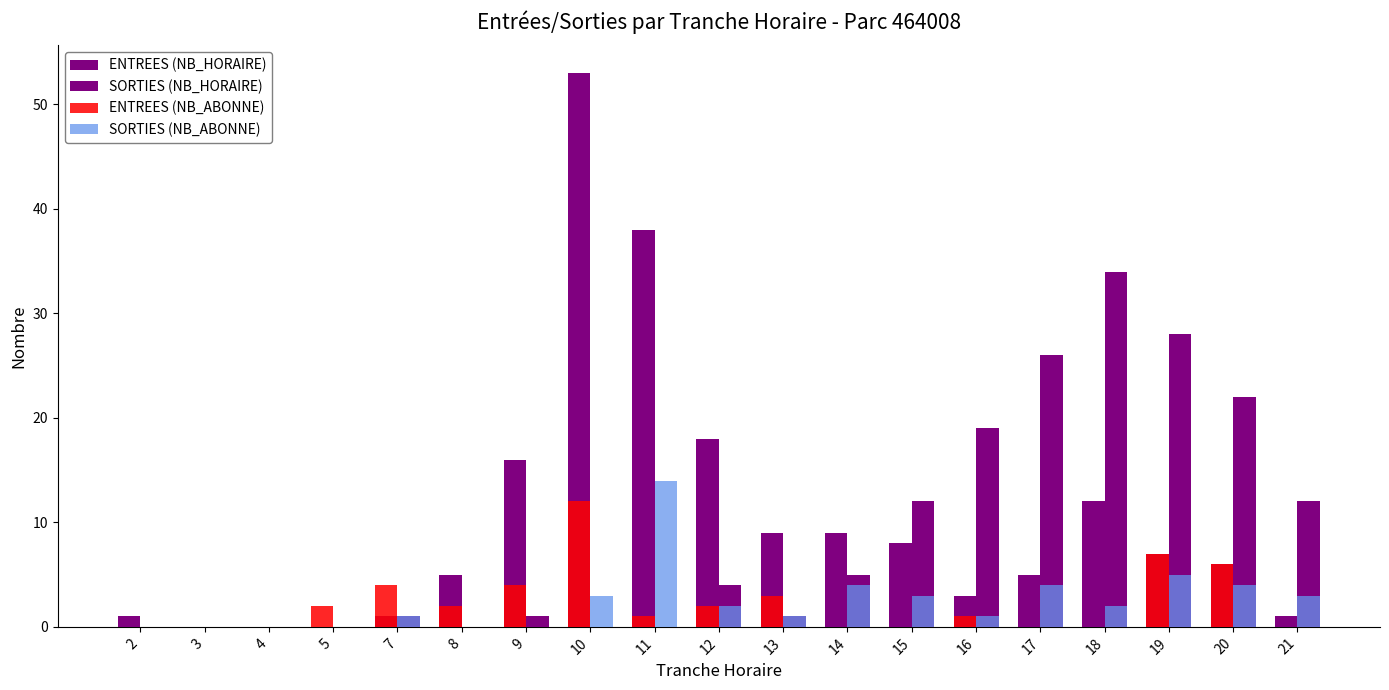

How many categories are shown in the chart?

19